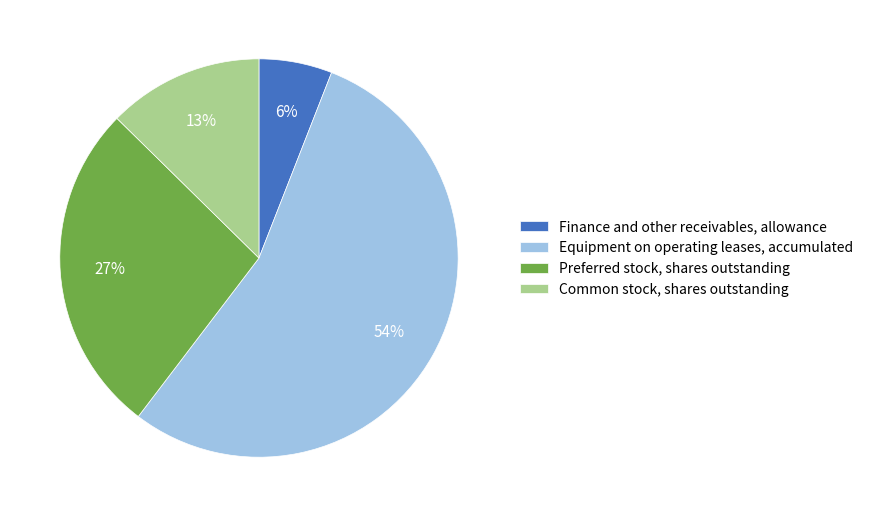

To the nearest percent, what portion does Preferred stock, shares outstanding represent?

27%